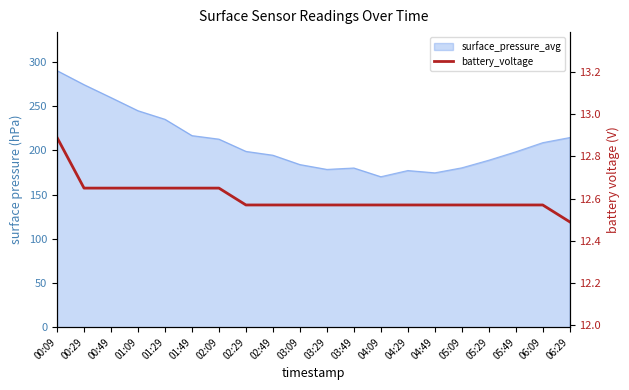

Is it true that the value at 05:09 is 12.6?

True